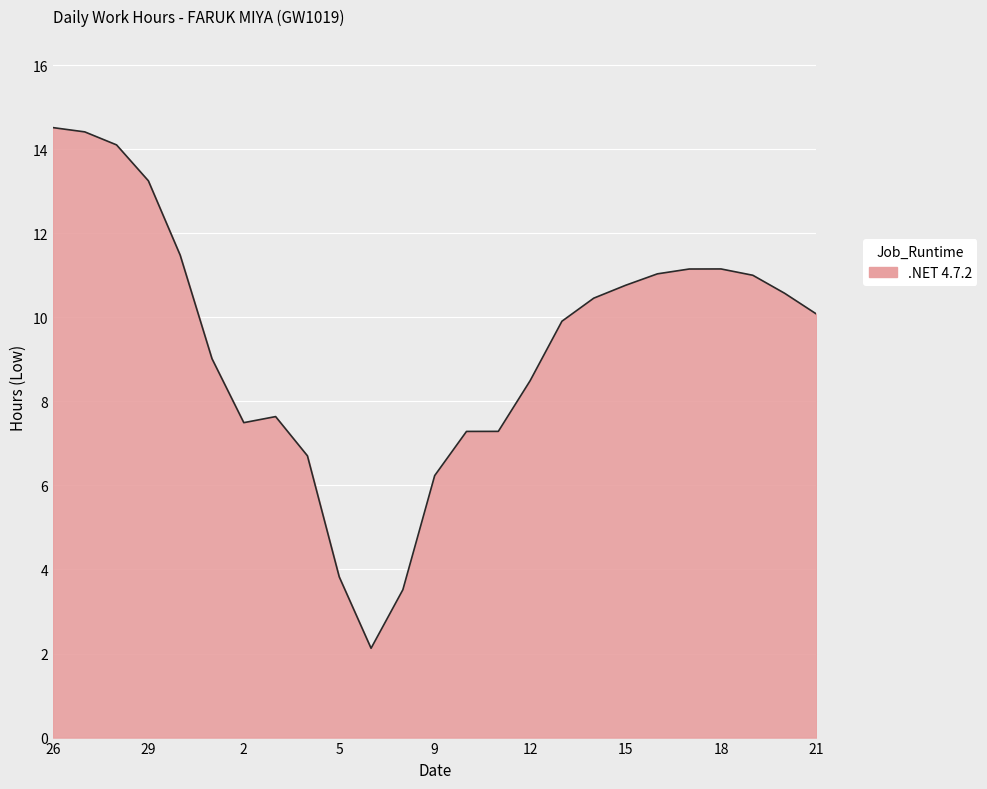

What is the maximum value shown in the chart?

14.5